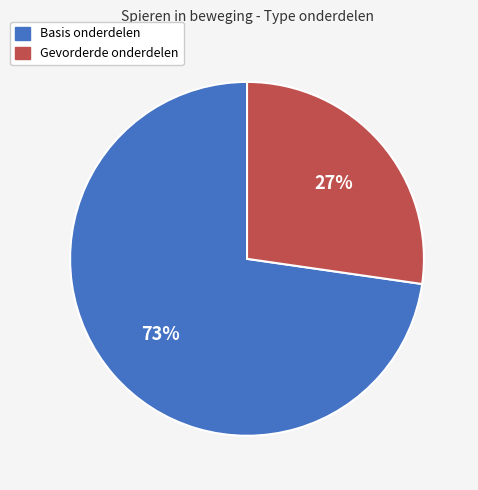

How many segments does this pie chart have?

2